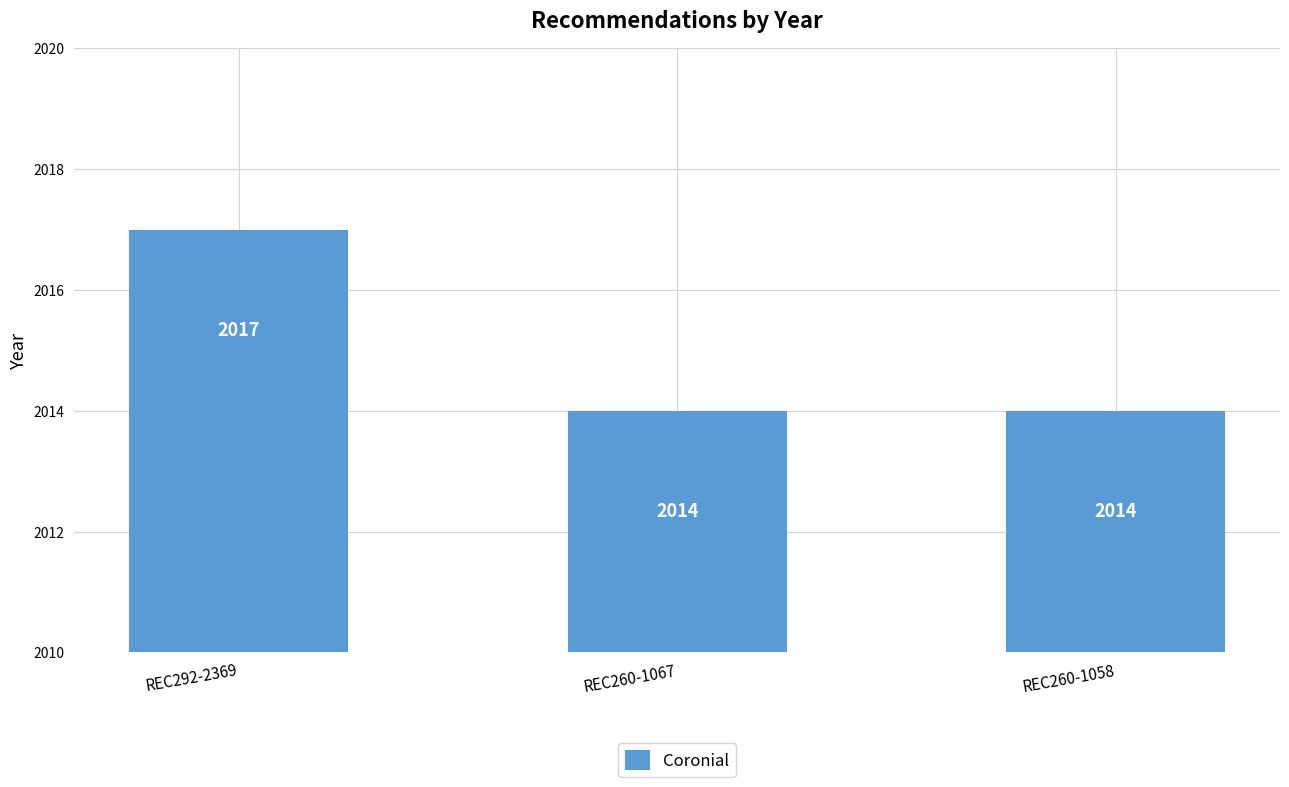

What value does the data have at REC260-1067?

2014